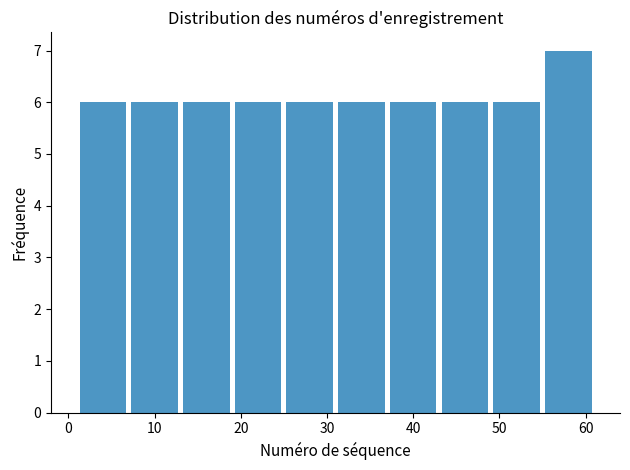

Reading left to right, list every bar in this chart as the range it spans on the x-axis followed by its height. The values are not printed on the chart, so give them approximately, as read against the axis.

1 to 7: 6
7 to 13: 6
13 to 19: 6
19 to 25: 6
25 to 31: 6
31 to 37: 6
37 to 43: 6
43 to 49: 6
49 to 55: 6
55 to 61: 7